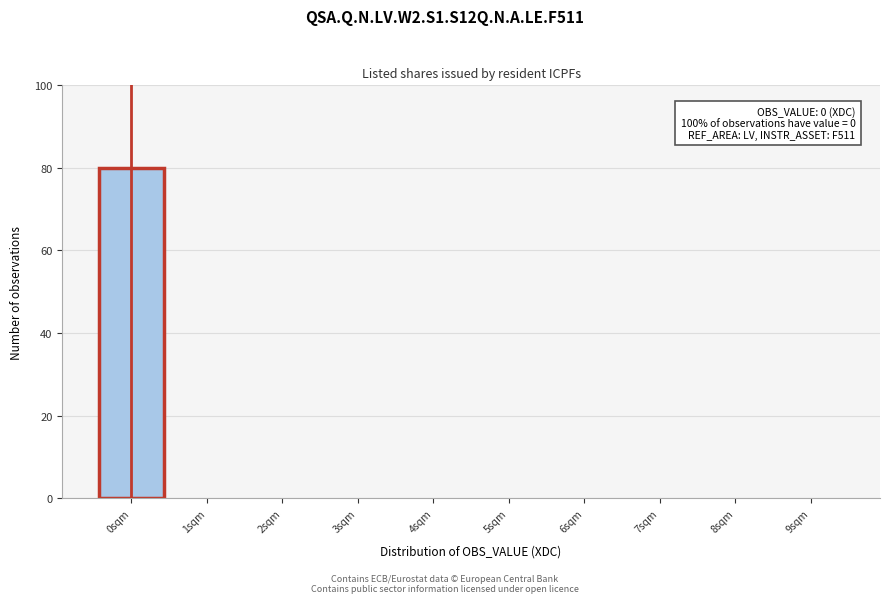

Which range on the x-axis has the tallest bar?

-0.5 to 0.5